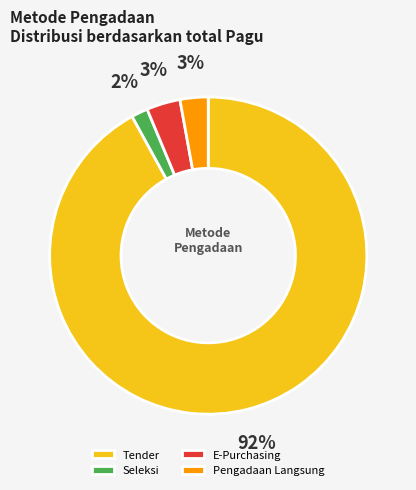

To the nearest percent, what percentage of the pie is Pengadaan Langsung?

3%